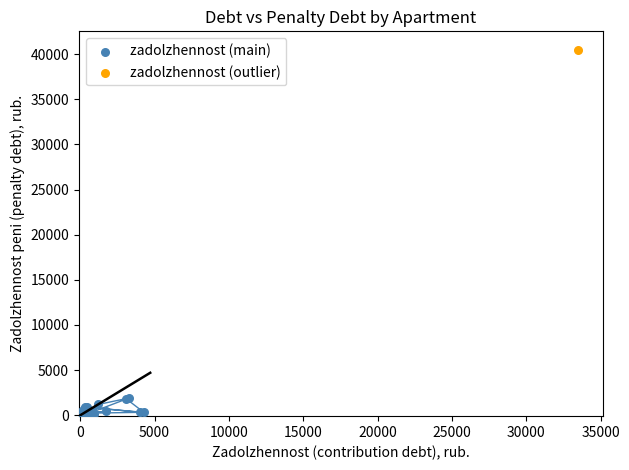

What are all the series names shown in the legend?

zadolzhennost (main), zadolzhennost (outlier)